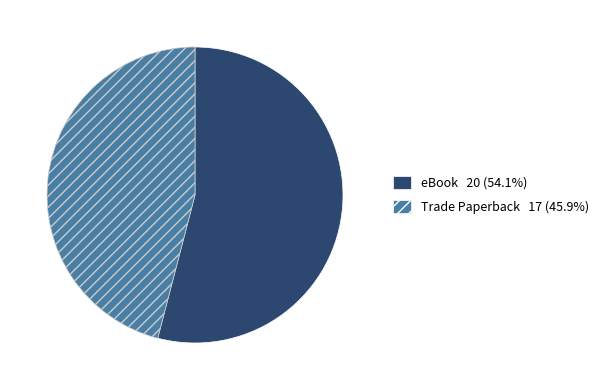

Is the sum of eBook and Trade Paperback greater than half?

Yes